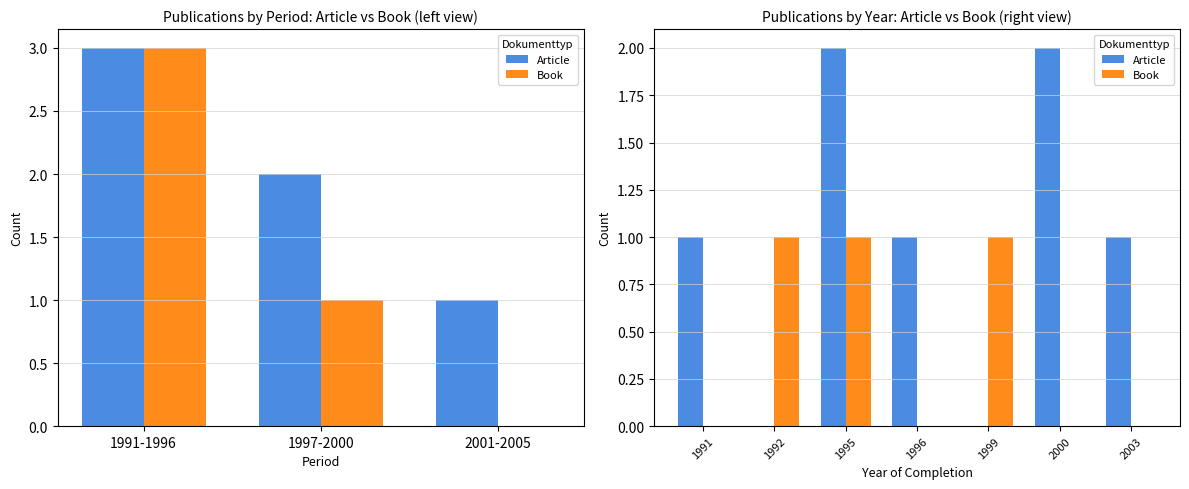

What is the difference between the maximum and minimum values in the Article series?

2